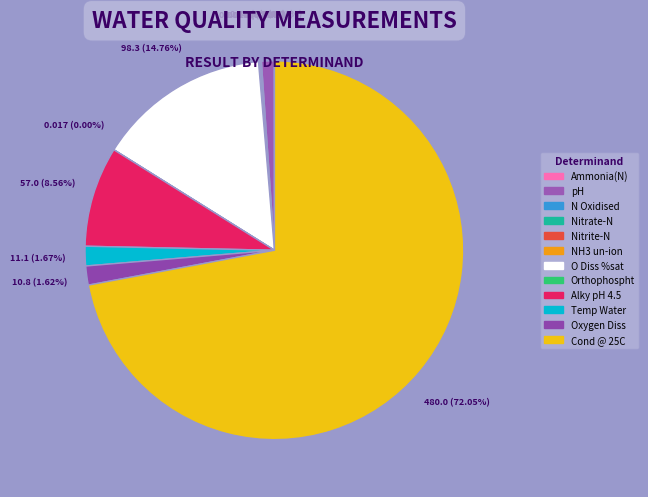

Which has a higher value, N Oxidised or O Diss %sat?

O Diss %sat